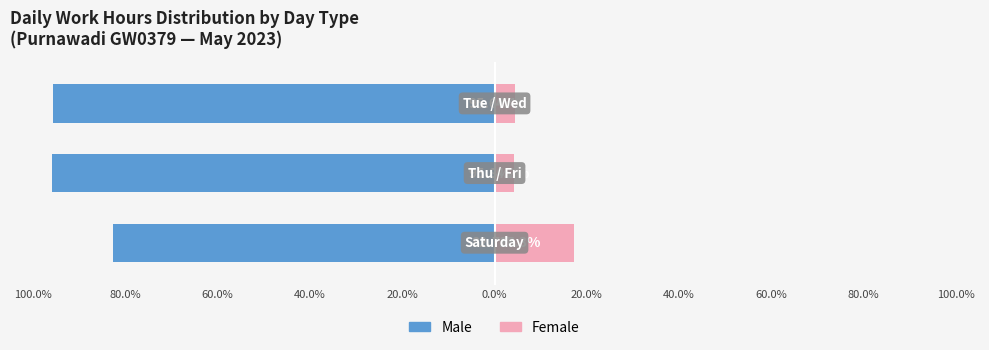

Reading right to left, list all the values displayed in this chart.

Male: -95.6	-95.8	-82.7
Female: 4.4	4.2	17.3